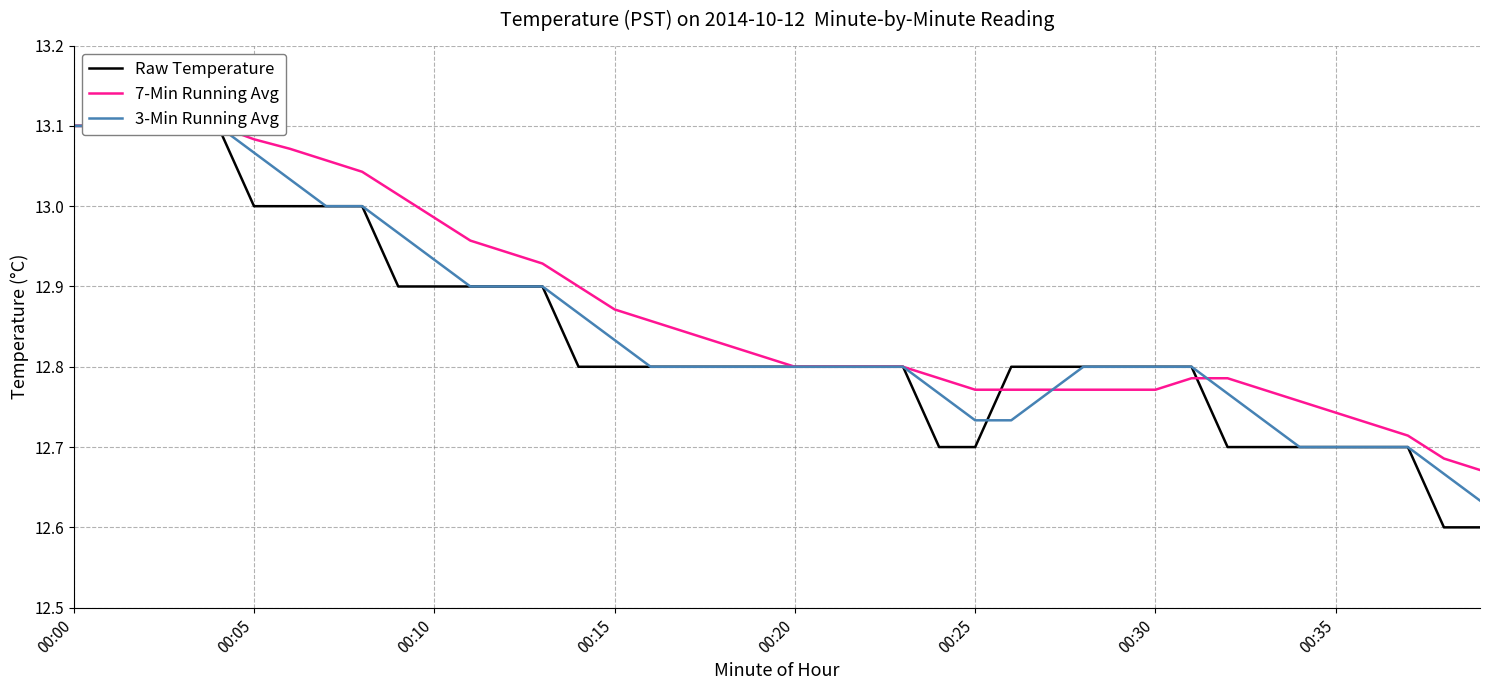

True or false: Raw Temperature has more than 2 points higher than both neighbors.

False